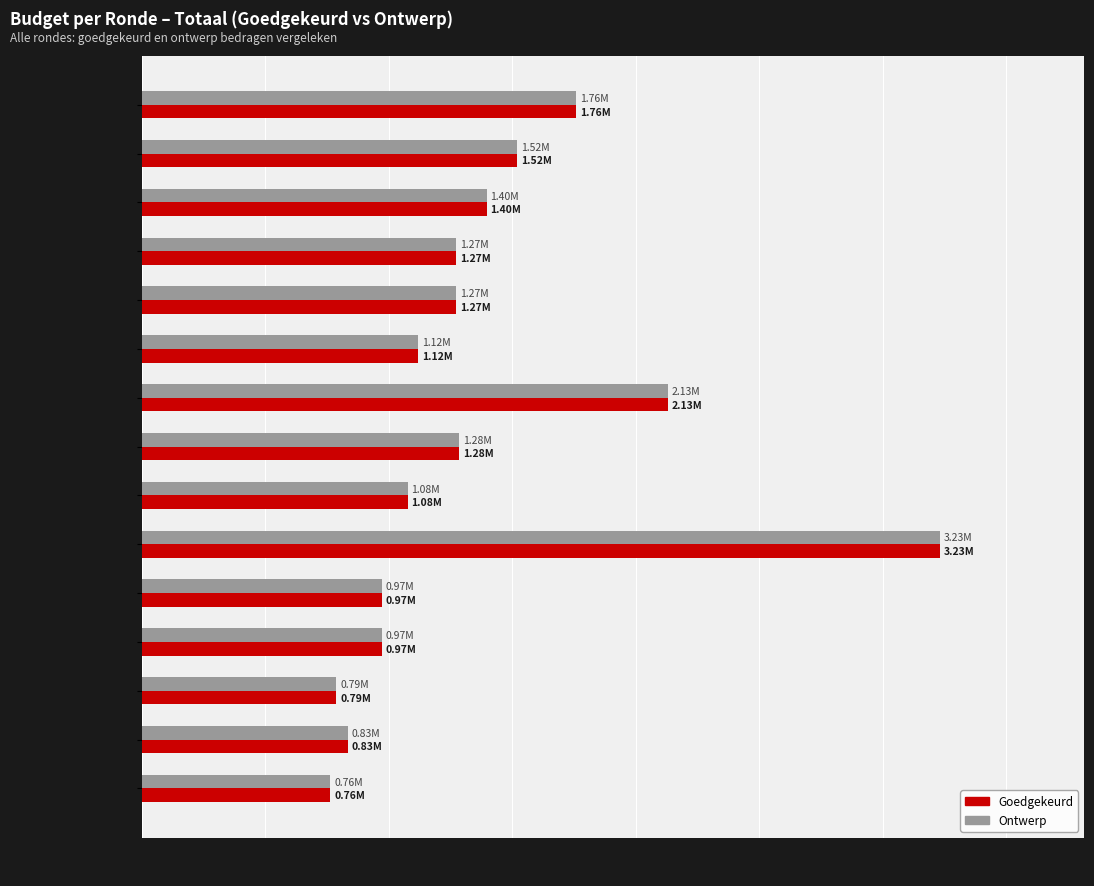

What is the total value across all series at 2021 uitvoering?

4258182